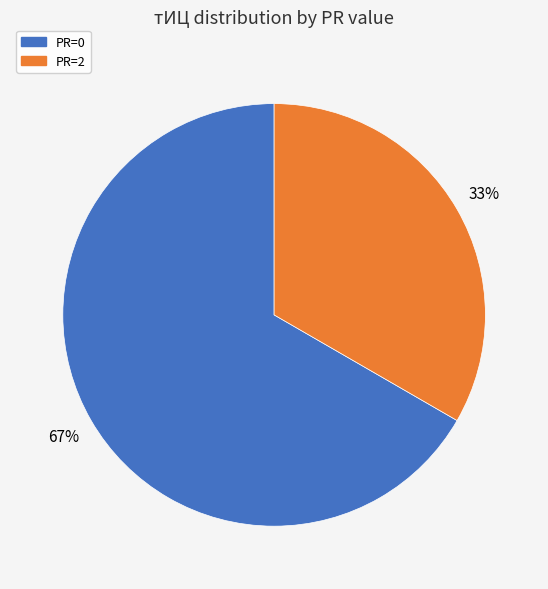

Approximately how many times larger is the value at PR=0 compared to PR=2?

2.0